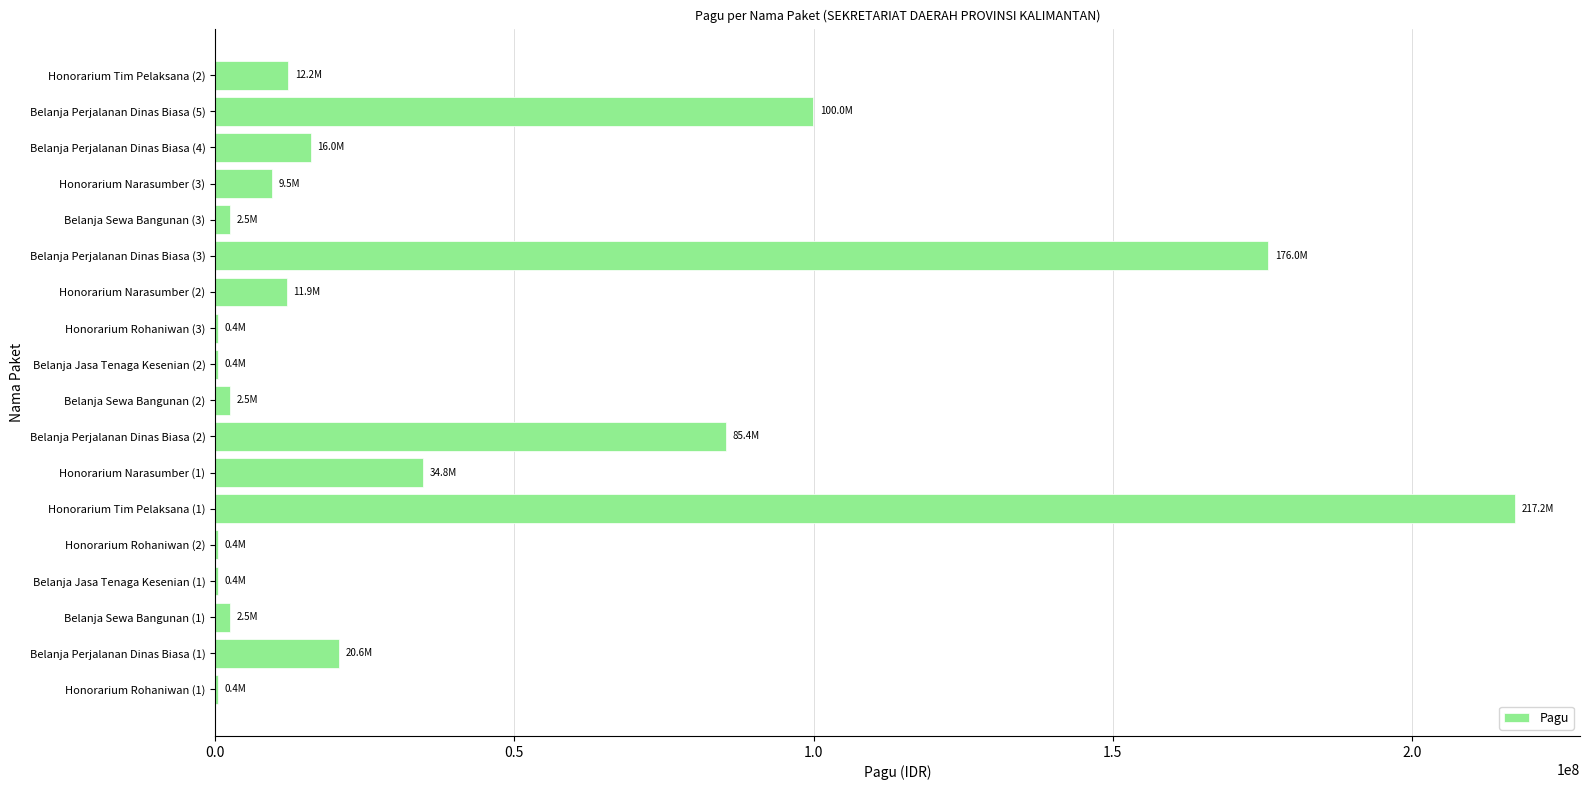

What is the maximum value shown in the chart?

217200000